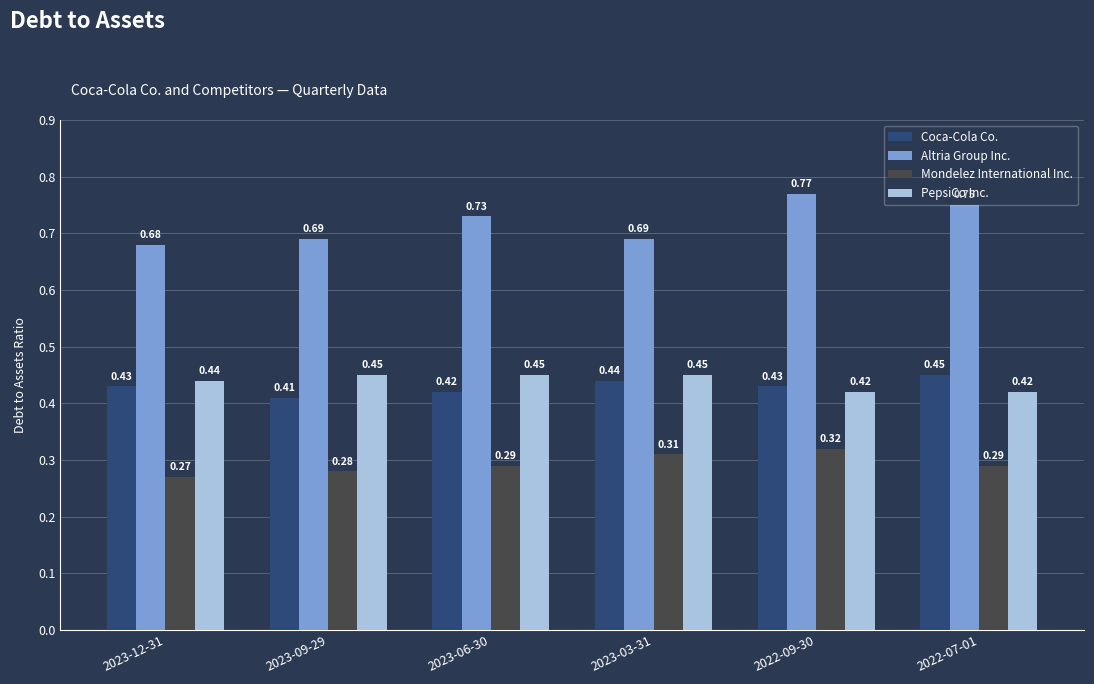

What is the difference between the Altria Group Inc. values at 2022-09-30 and 2023-12-31?

0.1